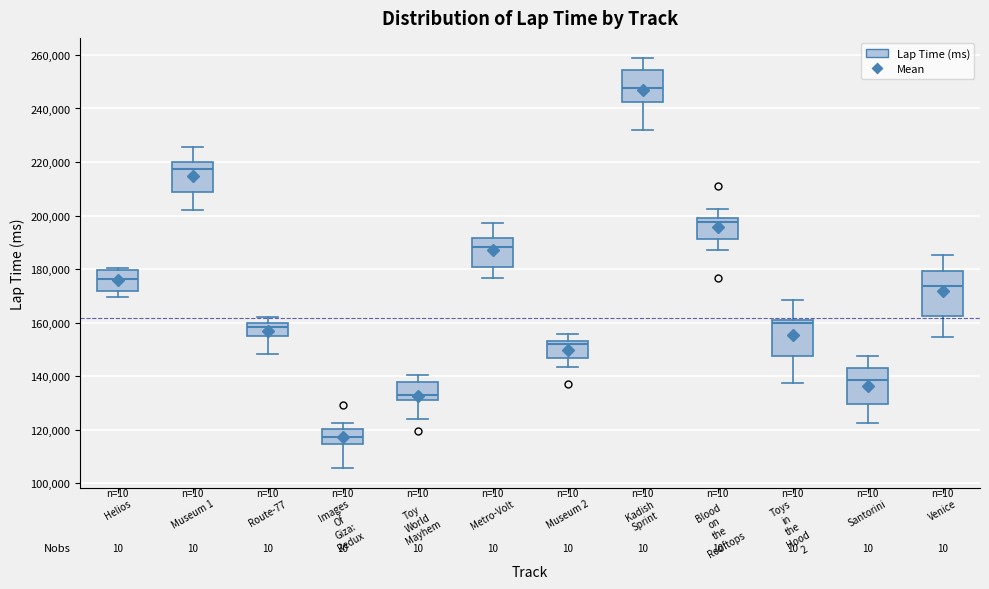

Where does the upper whisker of the box for Route-77 end on the y-axis? The values are not printed on the chart, so give them approximately, as read against the axis.

162000